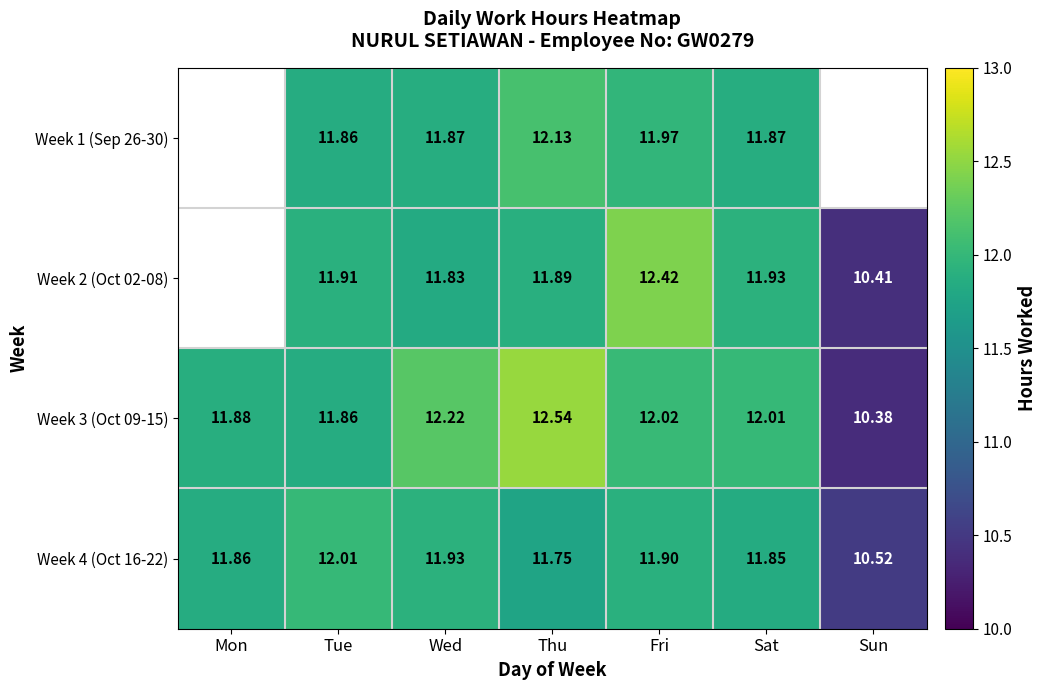

Which category has the highest value in the Week 4 (Oct 16-22) series?

Tue